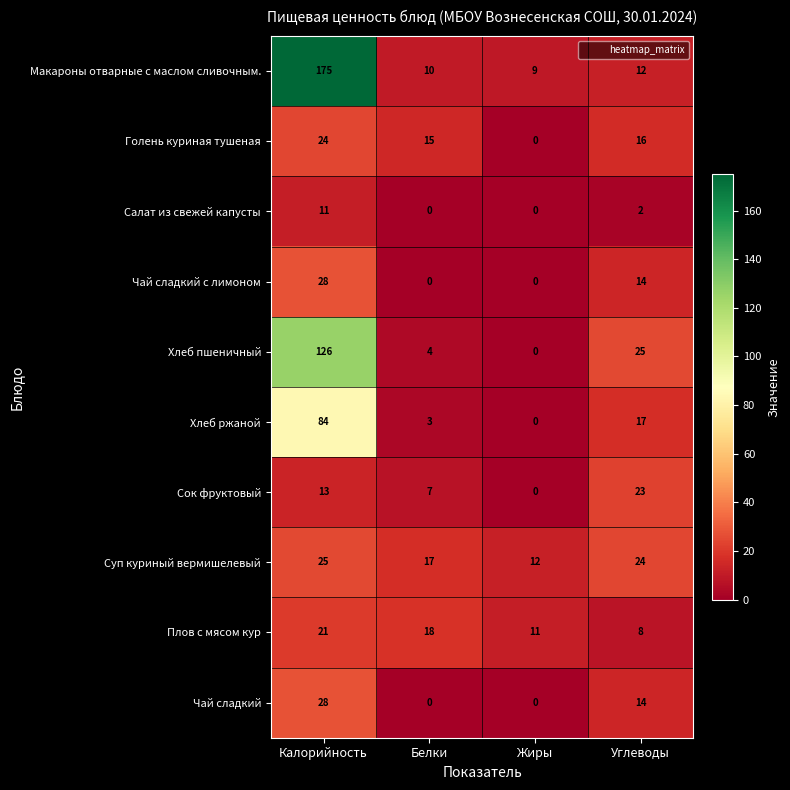

Between Белки and Жиры, which series saw the biggest shift?

Голень куриная тушеная